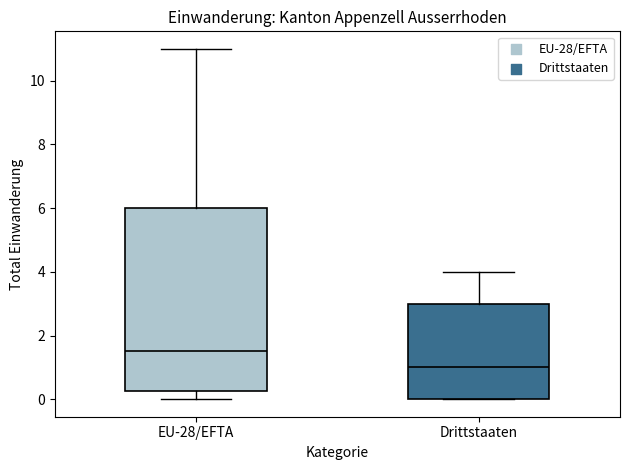

Which box is the tallest, from its lower edge to its upper edge?

EU-28/EFTA